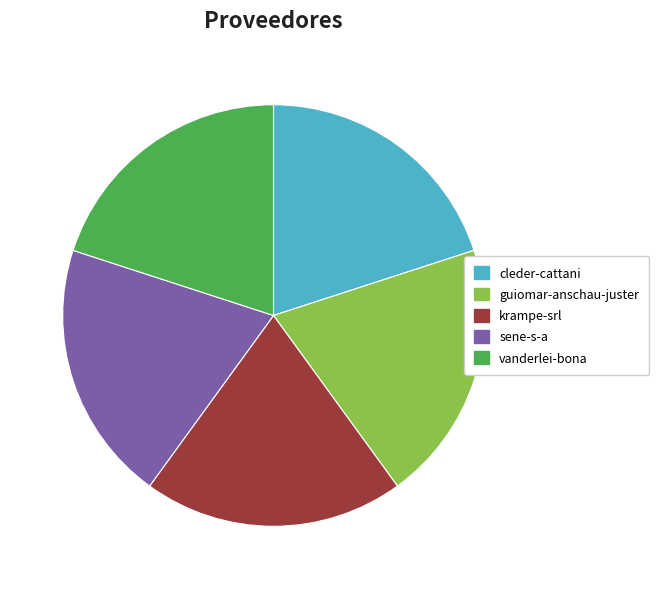

Is it true that guiomar-anschau-juster is 20% of the pie?

True